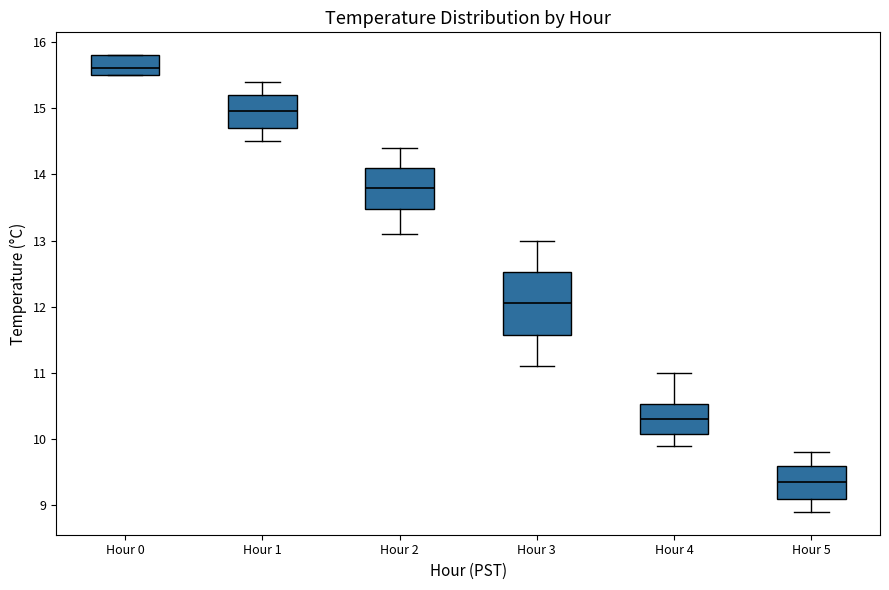

Which box's median line is the lowest?

Hour 5